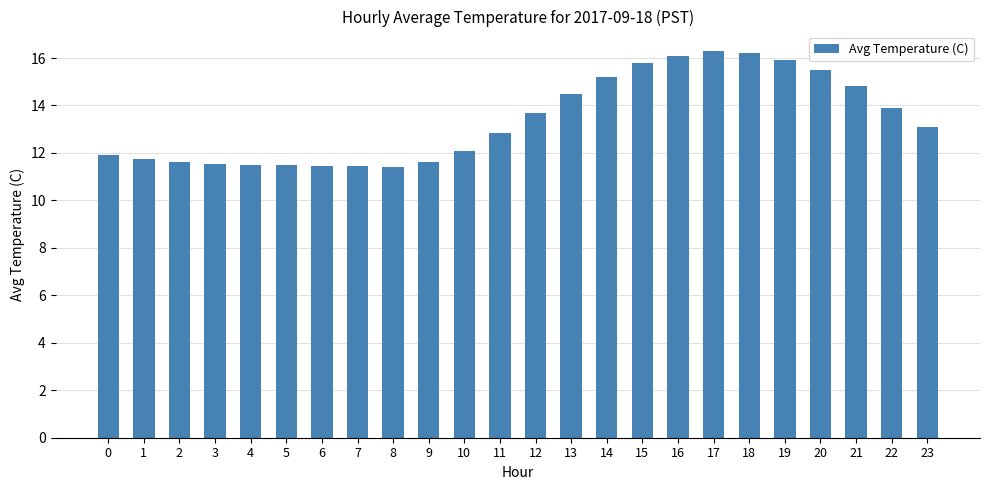

What is the difference between the maximum and minimum values?

4.9